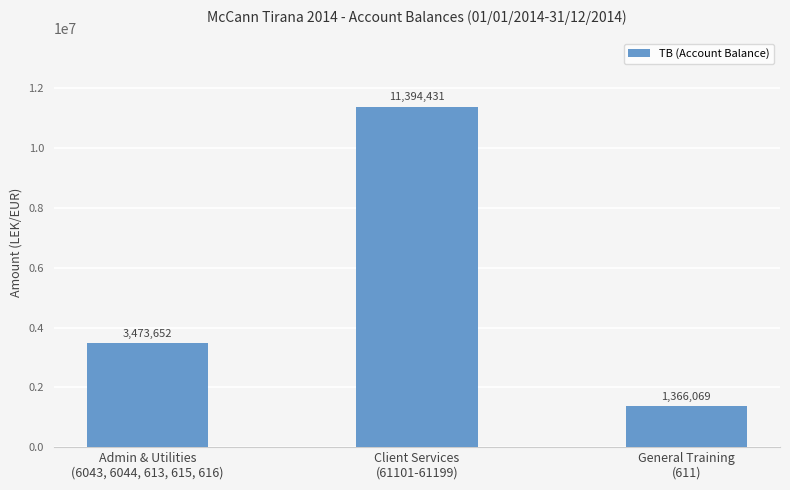

What is the smallest value displayed?

1366068.5